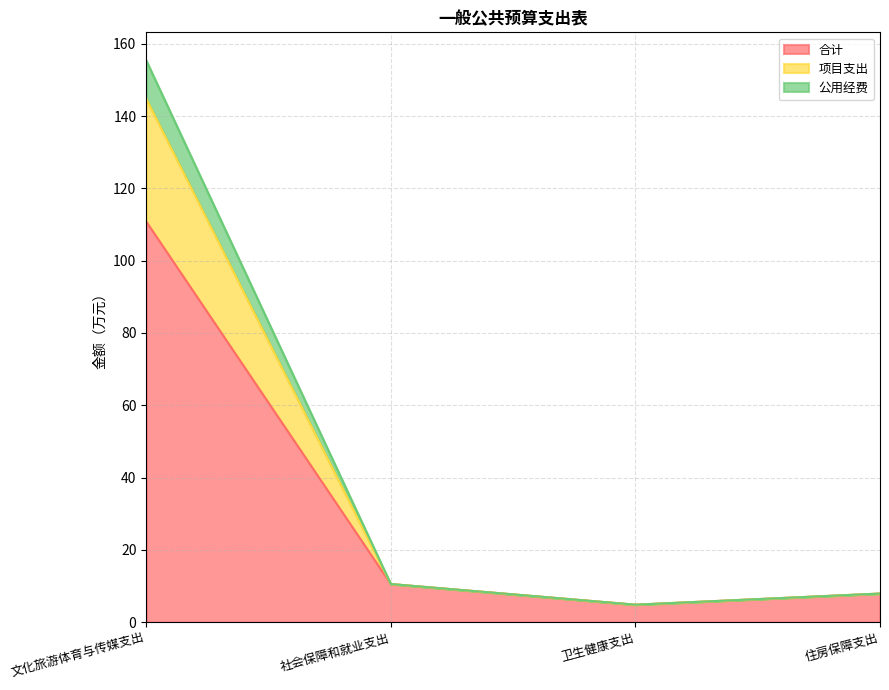

Where is the first local minimum for 合计?

卫生健康支出